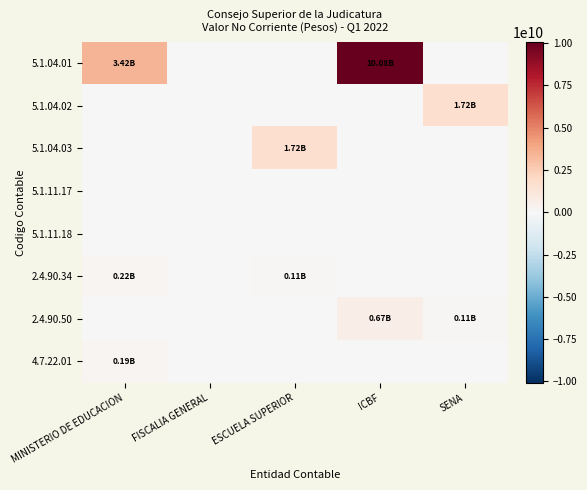

At how many categories does at least one series exceed 5262645714?

1